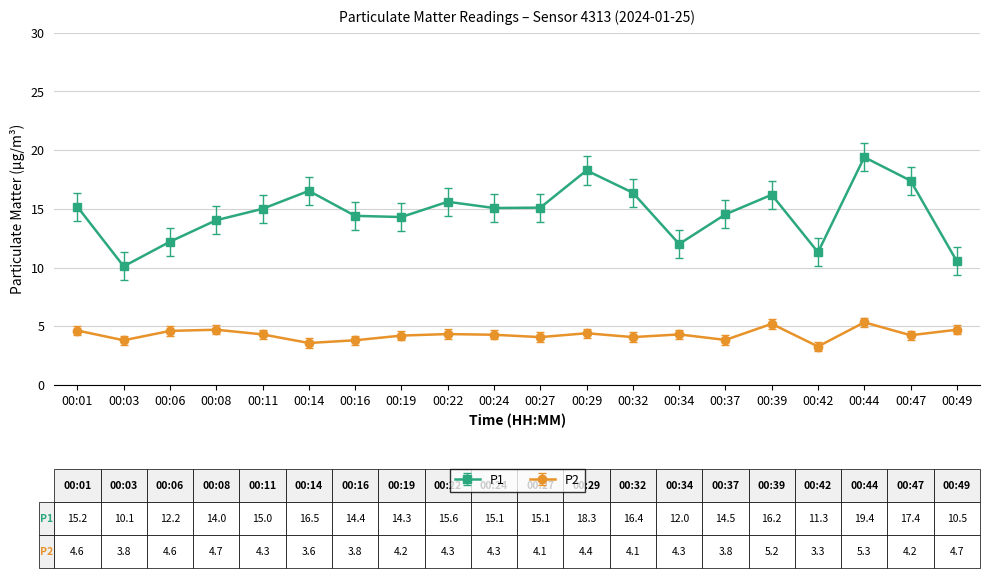

Rank the series by their maximum value, from lowest to highest.

P2, P1